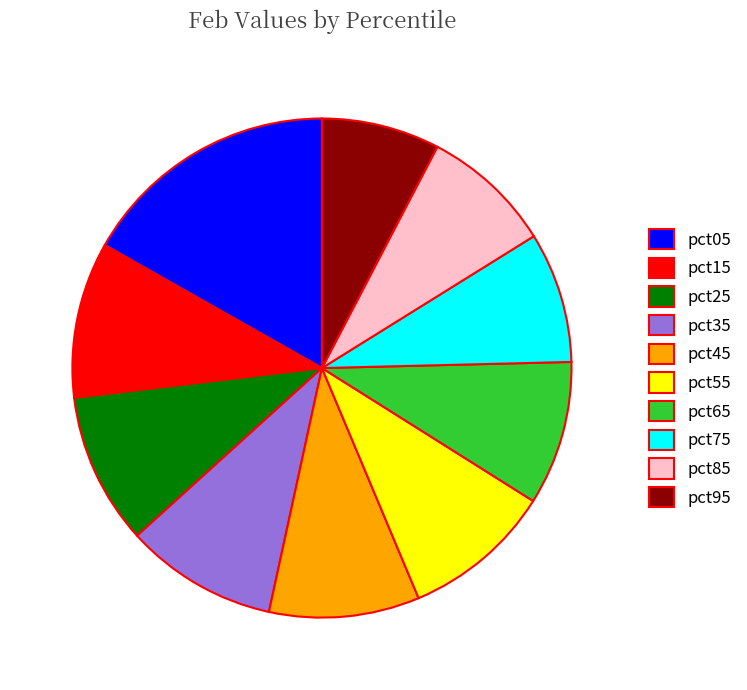

Combined, do pct25 and pct65 account for over 50%?

No